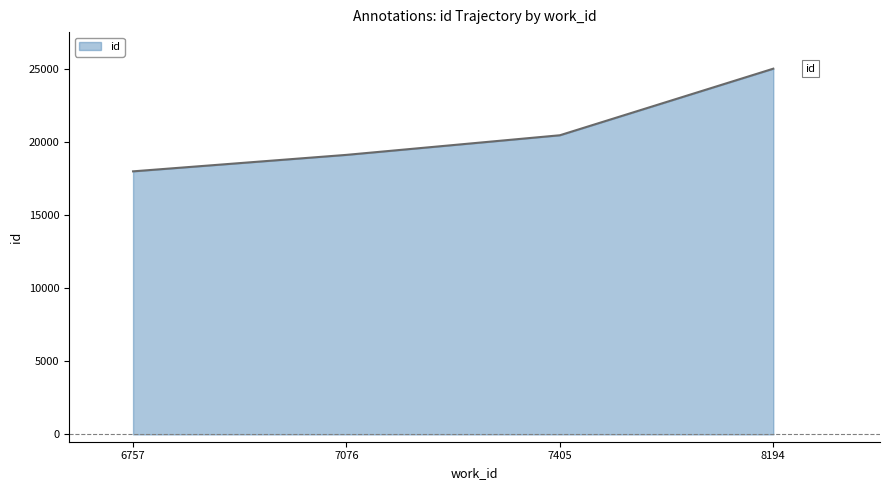

How many lines are shown in the chart?

1